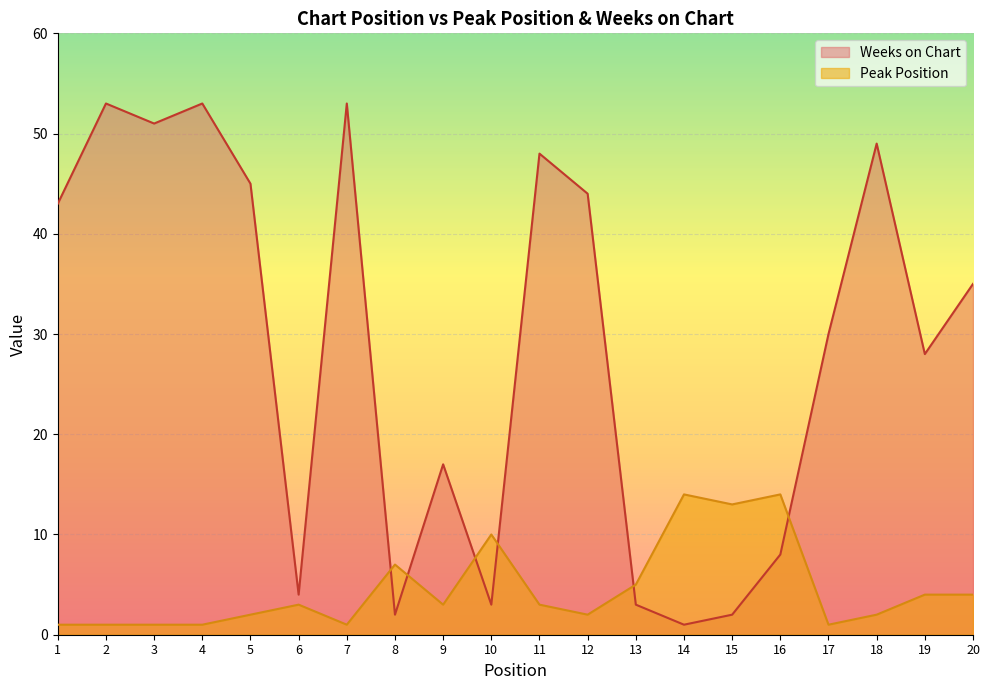

At which category does Peak Position reach its first local valley?

7